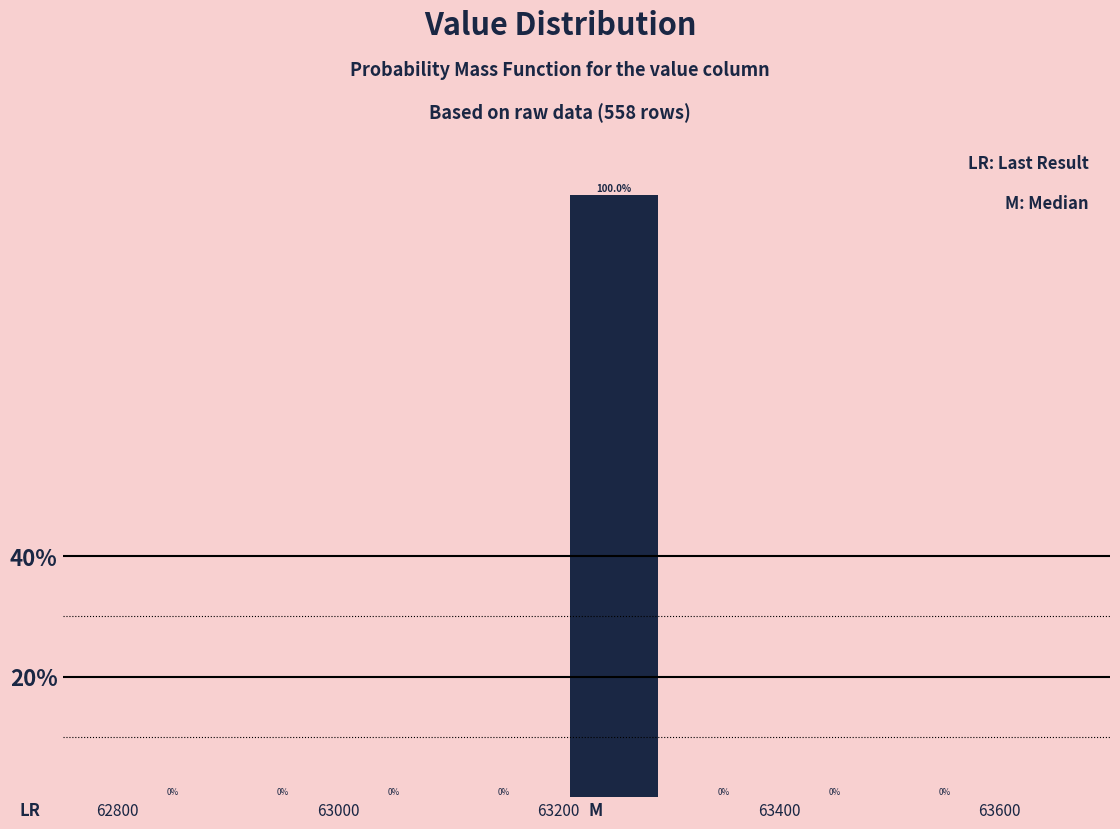

How tall is the bar that spans 63200 to 63300 on the x-axis?

100.0